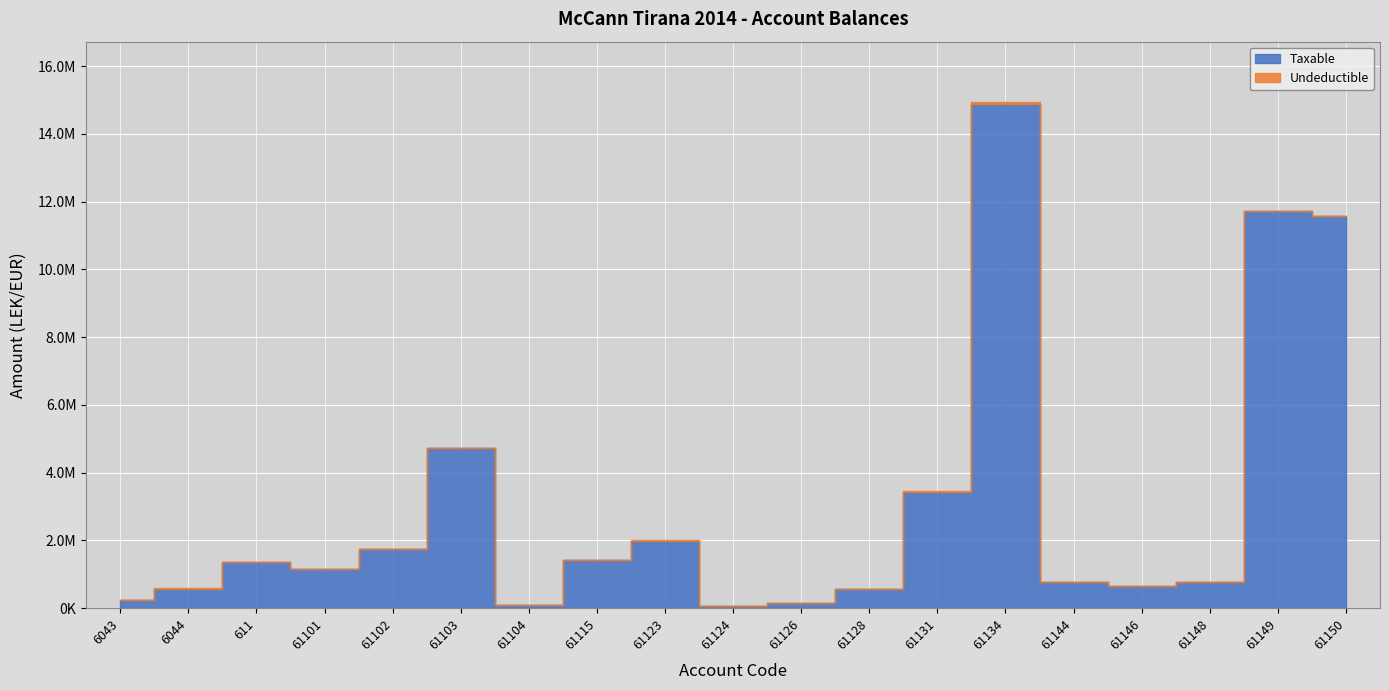

What is the sum of the Undeductible values at 61123 and 61101?

18500.0